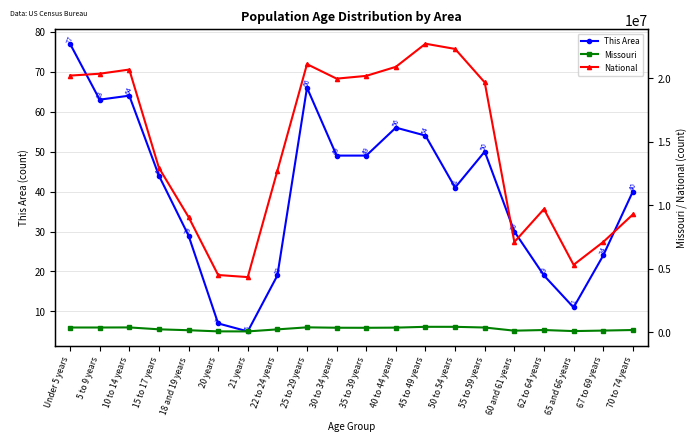

What is the label of the 6th point from the left?

20 years